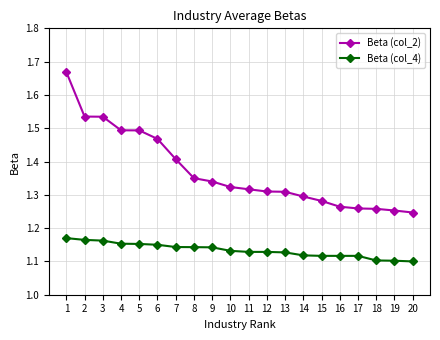

True or false: Beta (col_4) and Beta (col_2) cross at least once.

False